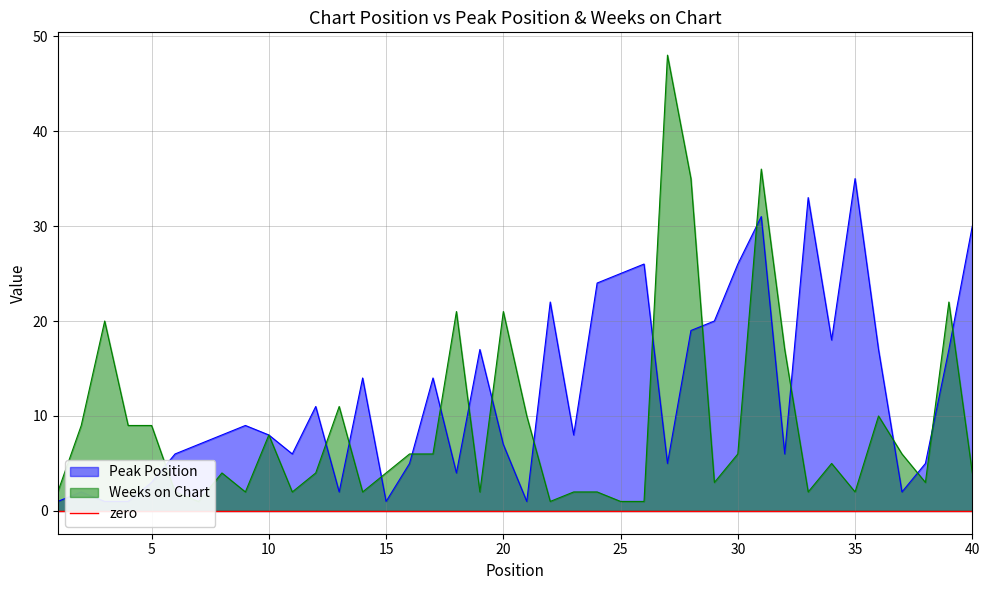

How many distinct data groups are displayed?

2